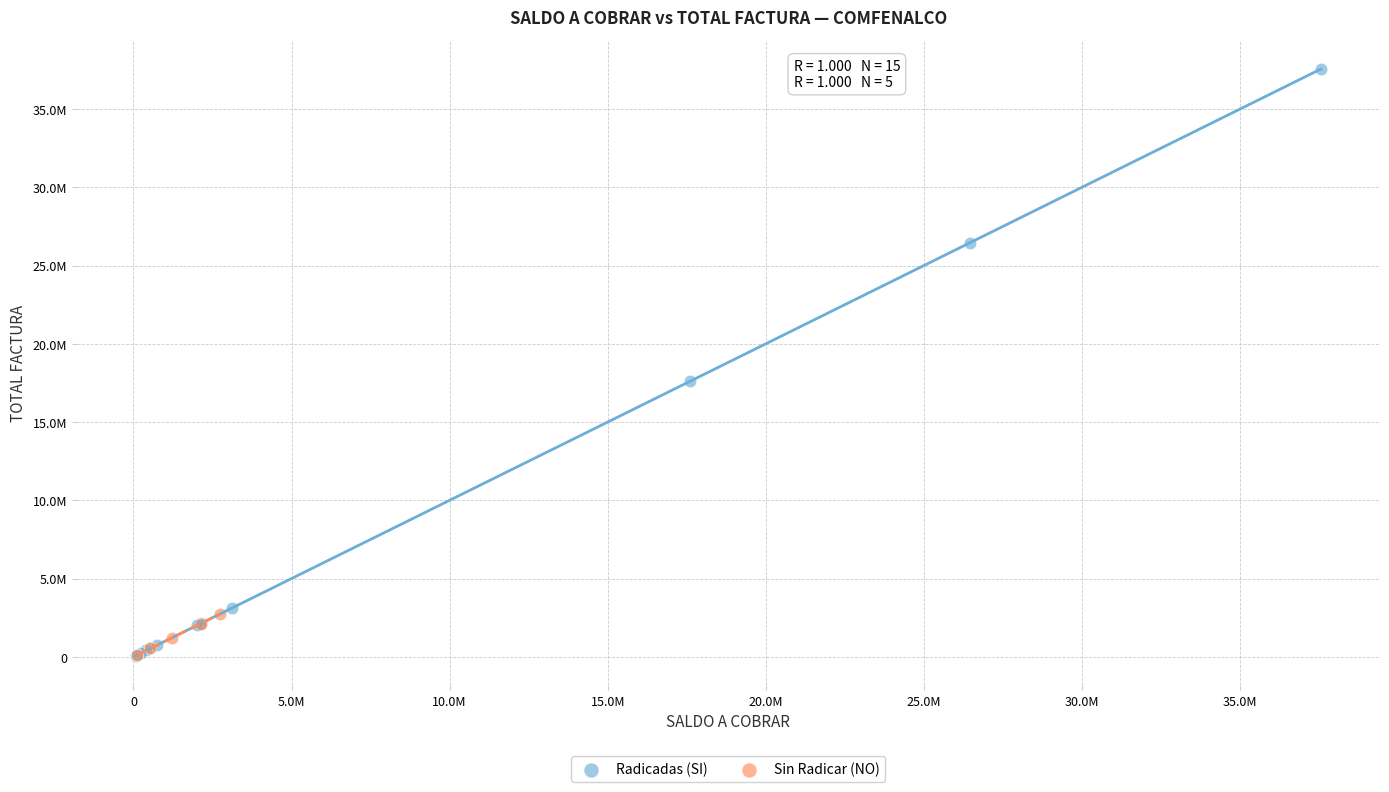

What are all the series names shown in the legend?

Radicadas (SI), Sin Radicar (NO)